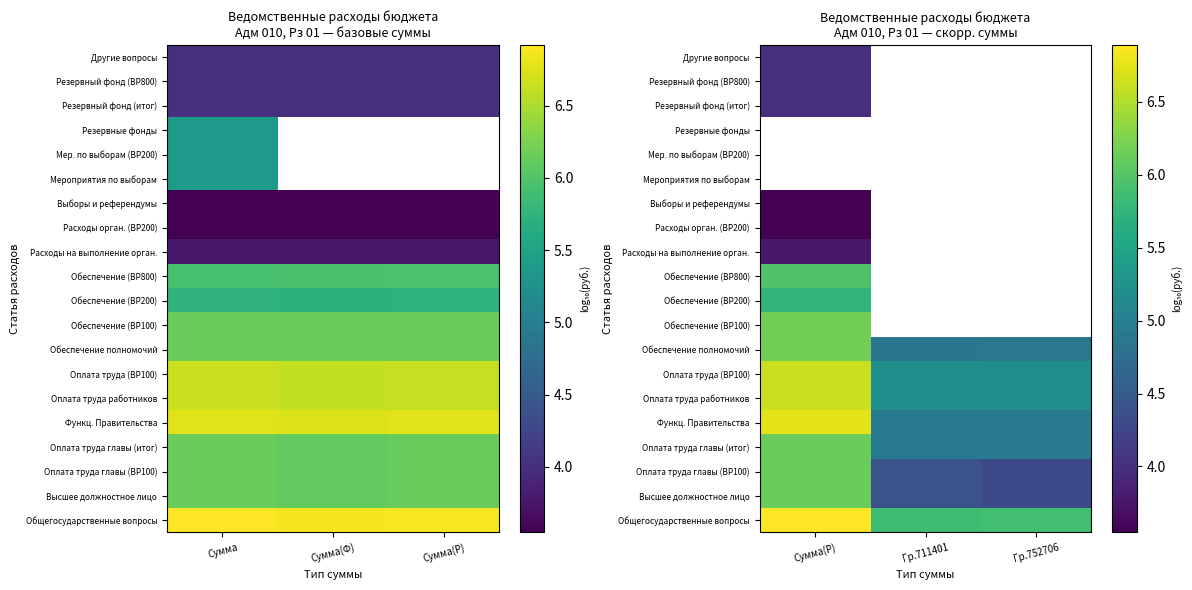

The Общегосударственные вопросы series shows 7.8 at Гр.711401. True or false?

False